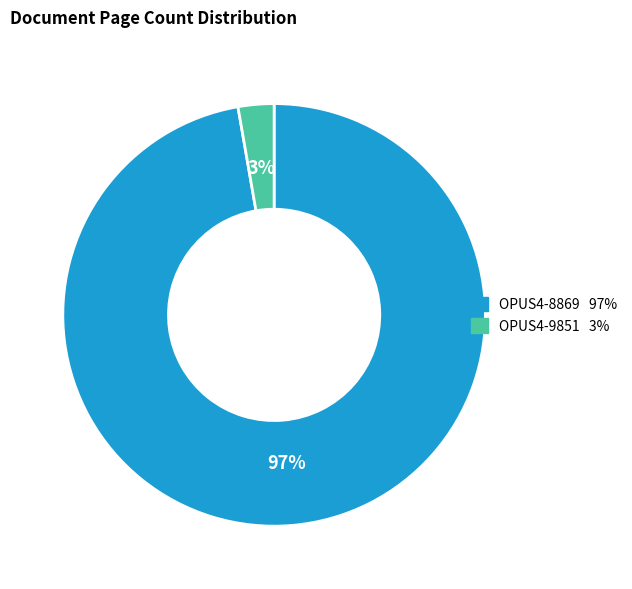

Which category has the smallest portion of the pie?

OPUS4-9851